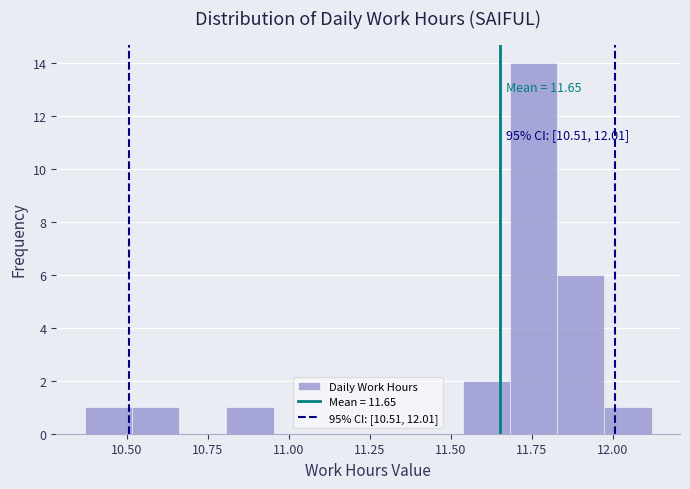

Around what value on the x-axis is the tallest bar? Give the approximate position of its centre, as read against the axis.

11.75